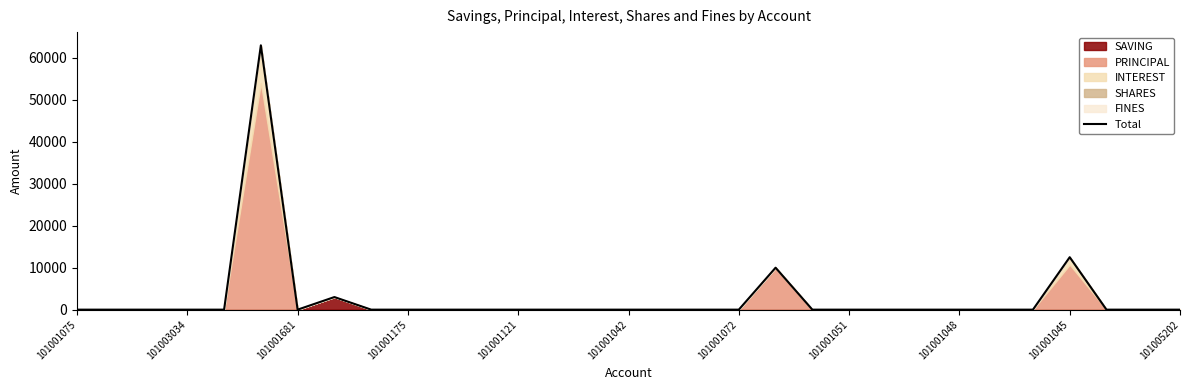

What is the greatest value displayed?

63000